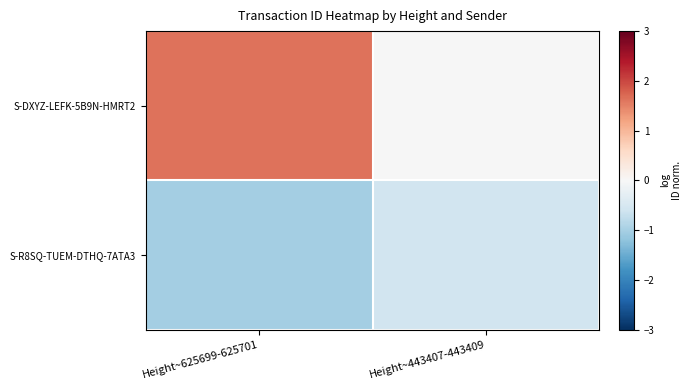

How many data points does each series have?

2